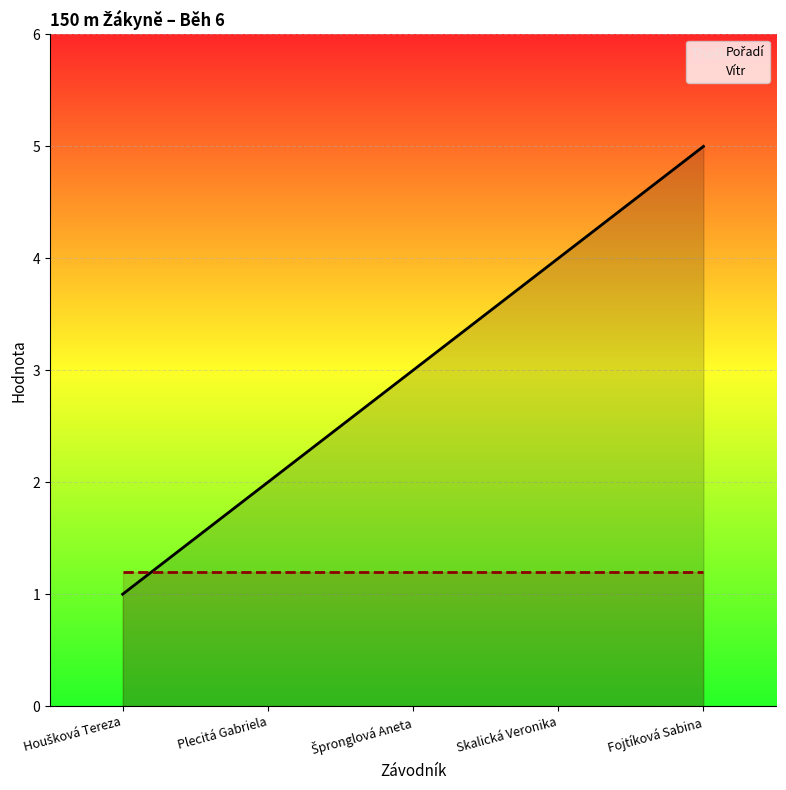

Reading left to right, list all the values displayed in this chart.

Pořadí: 1.0	2.0	3.0	4.0	5.0
Vítr: 1.2	1.2	1.2	1.2	1.2